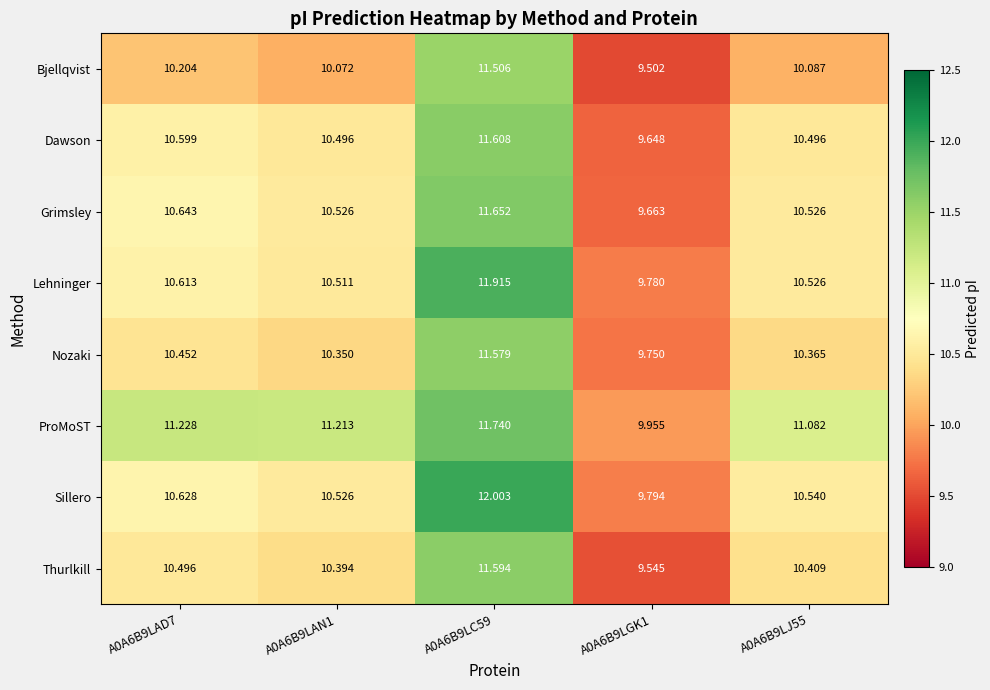

At A0A6B9LC59, list the series in order from smallest to largest.

Bjellqvist, Nozaki, Thurlkill, Dawson, Grimsley, ProMoST, Lehninger, Sillero